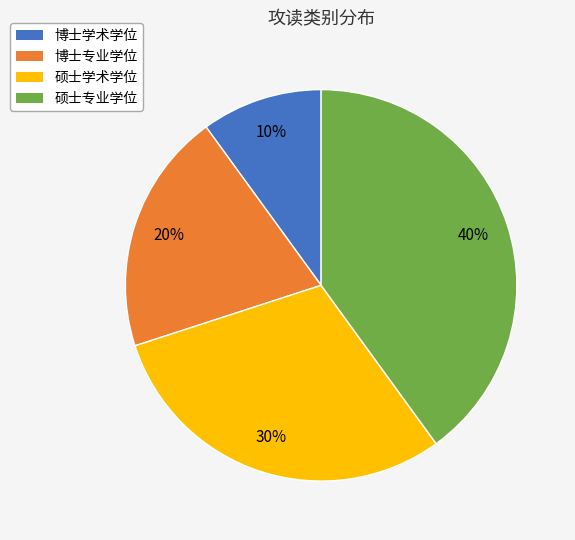

Which category has the smallest portion of the pie?

博士学术学位